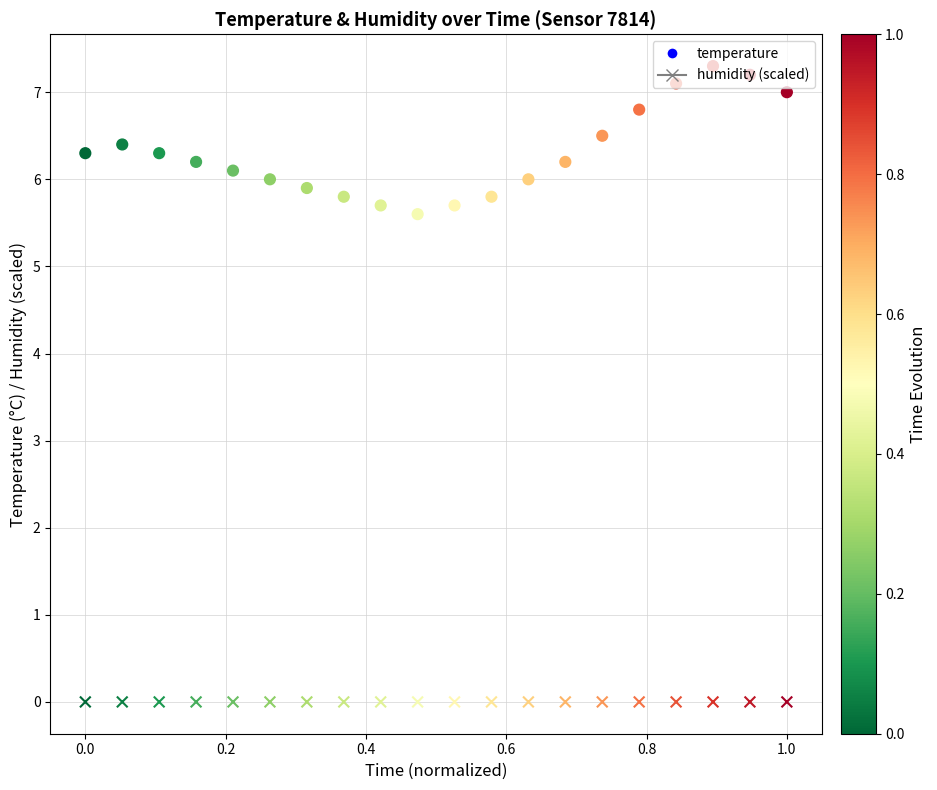

Which series has the largest Y range (max minus min)?

temperature